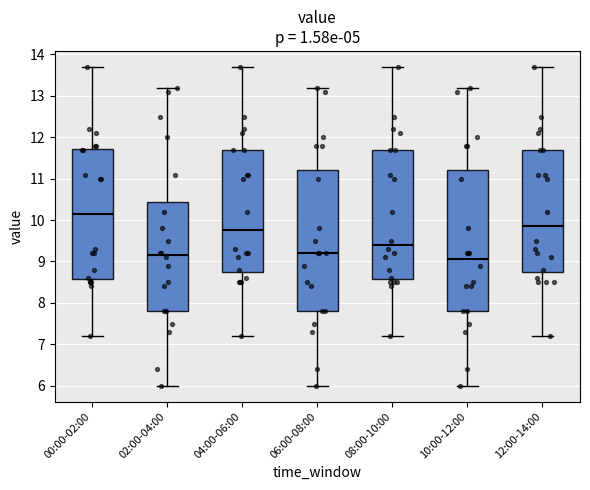

Which box's median line is the highest?

00:00-02:00